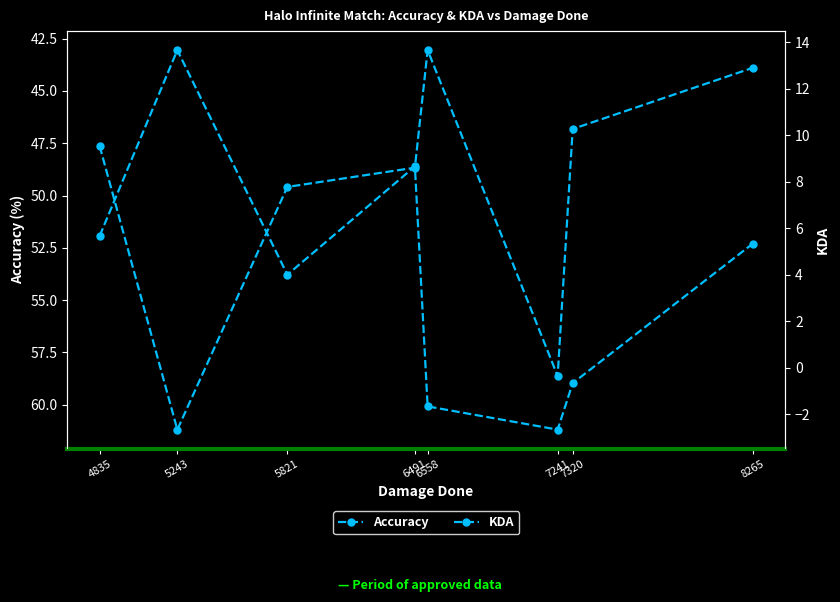

How many series are shown in this chart?

2